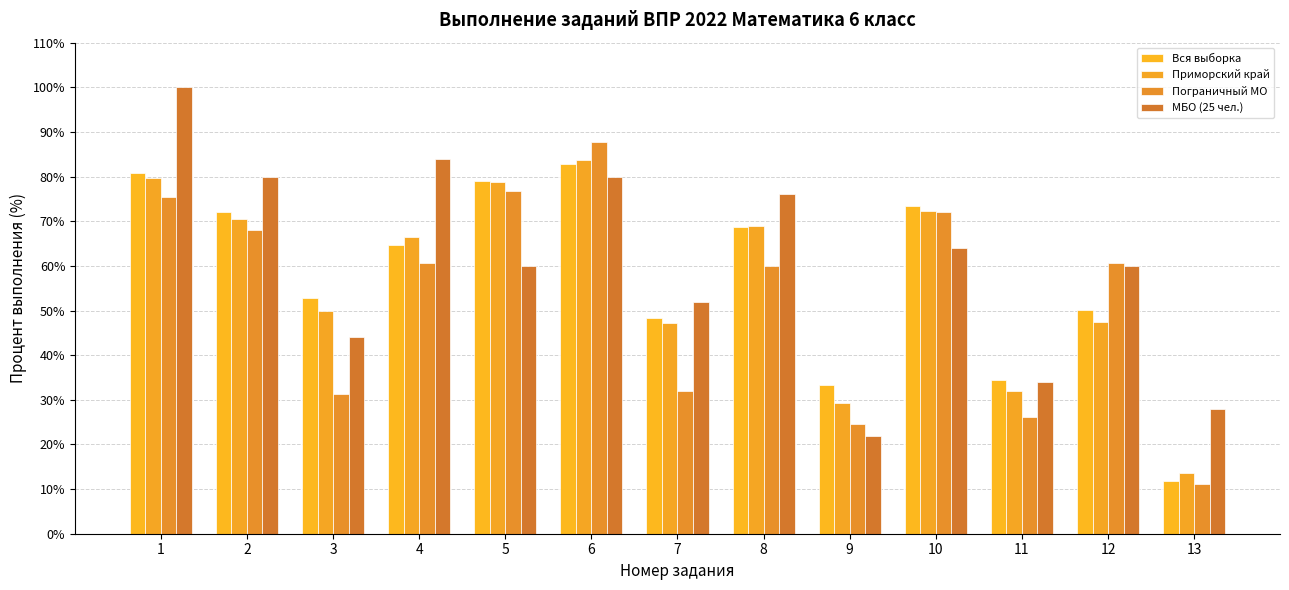

How many distinct data groups are displayed?

4